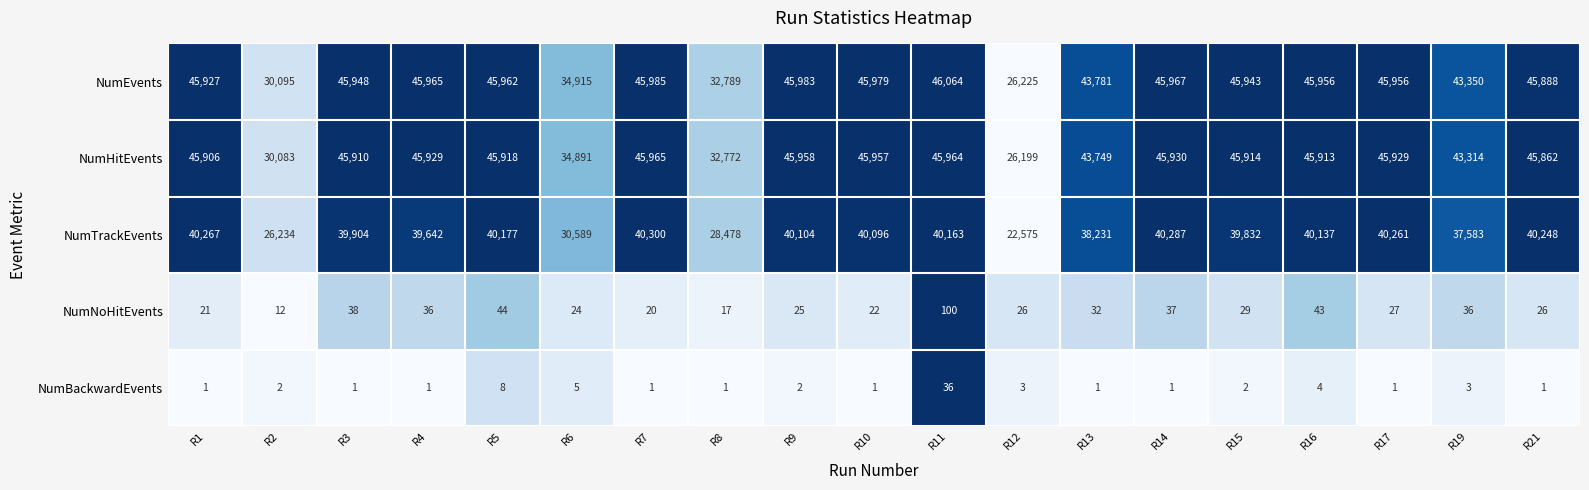

Which series has the widest spread of values?

NumEvents